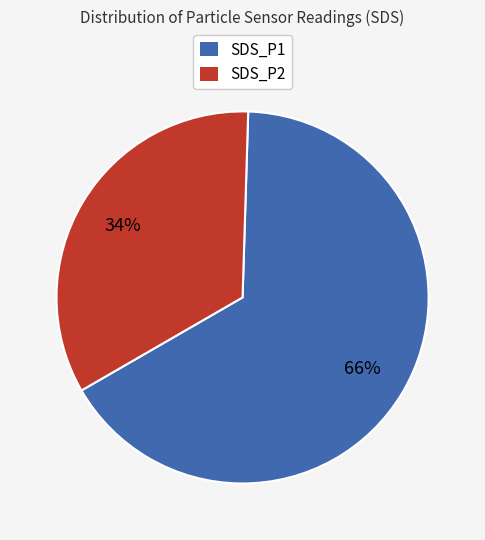

Combined, do SDS_P2 and SDS_P1 account for over 50%?

Yes